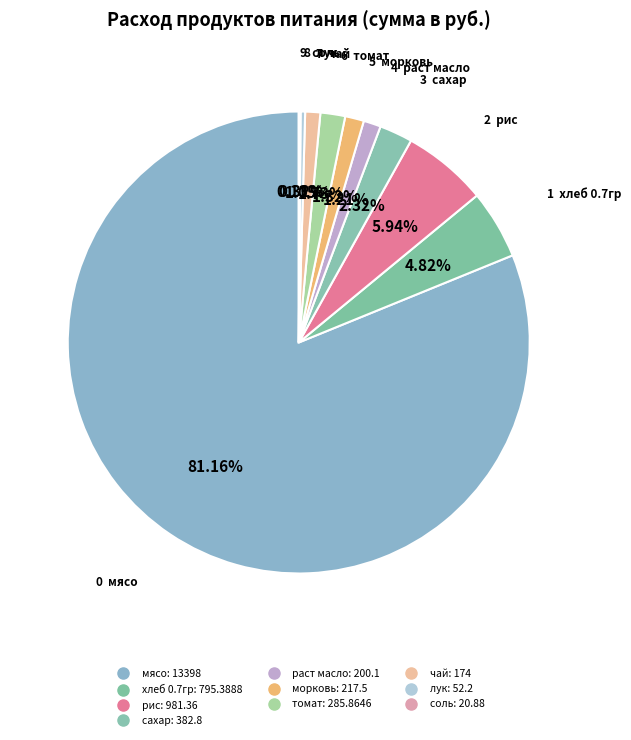

How many segments does this pie chart have?

10